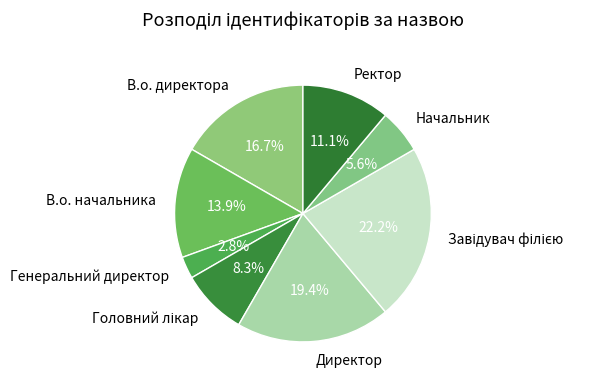

Does any single category account for the majority?

No